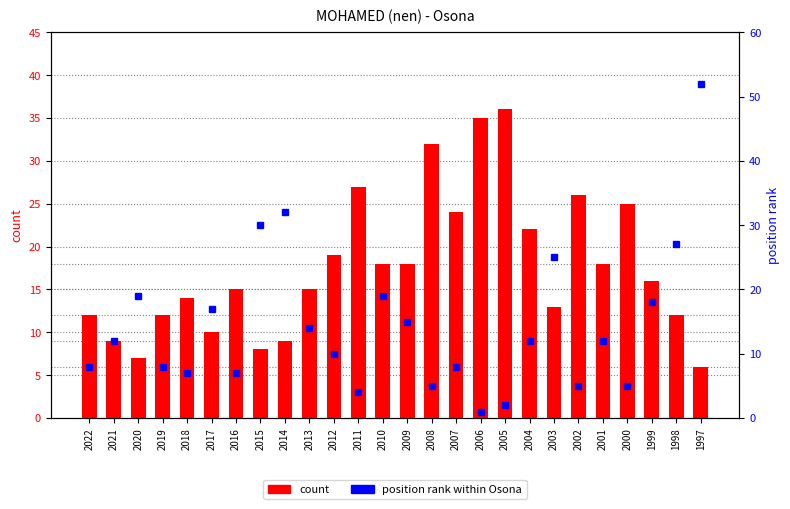

What is the difference between the maximum and minimum values in the position rank within Osona series?

51